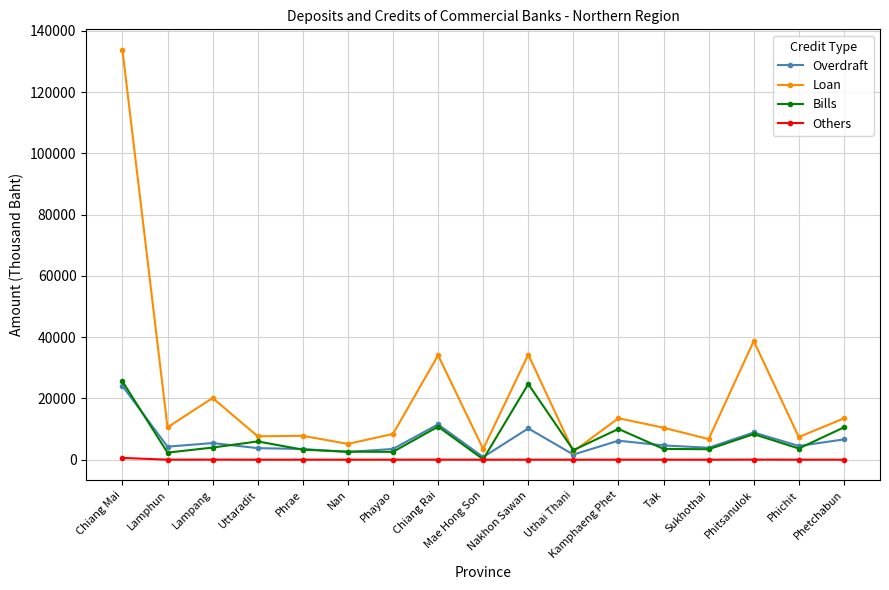

At which category is the sum across all series the highest?

Chiang Mai